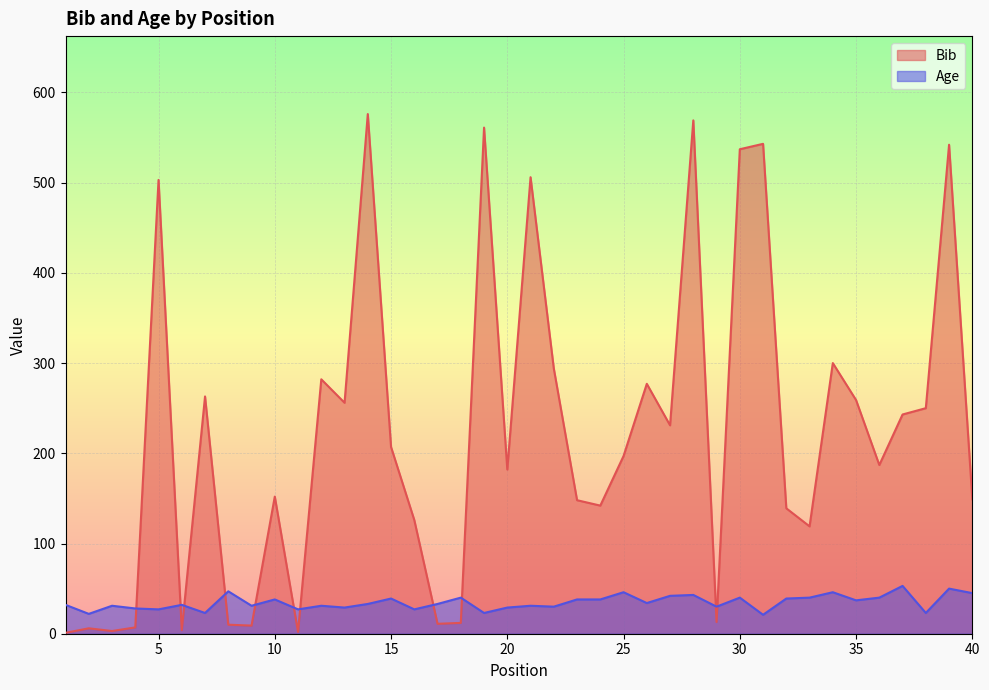

At which category is the sum across all series the highest?

28